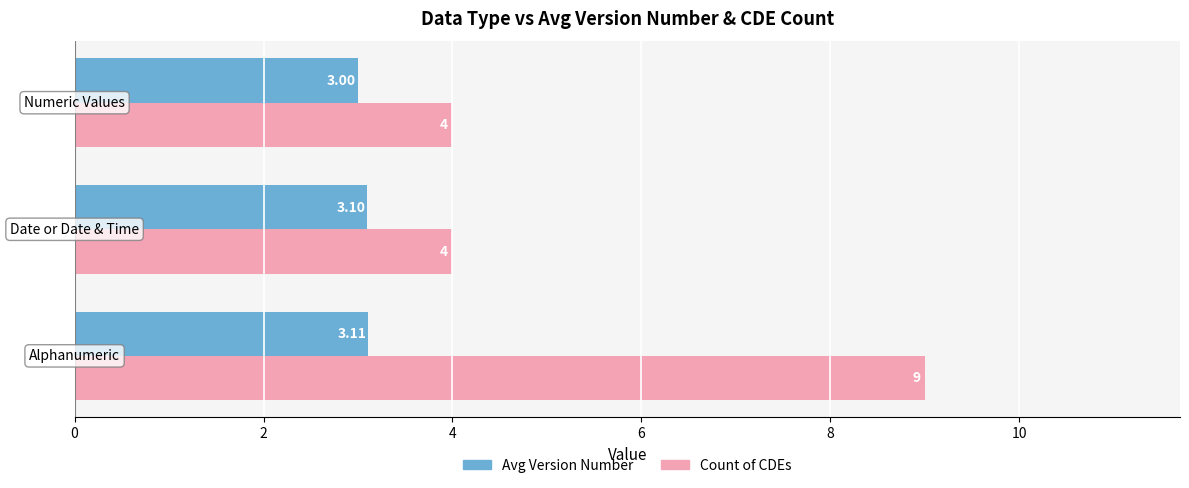

Which series has the widest spread of values?

Count of CDEs